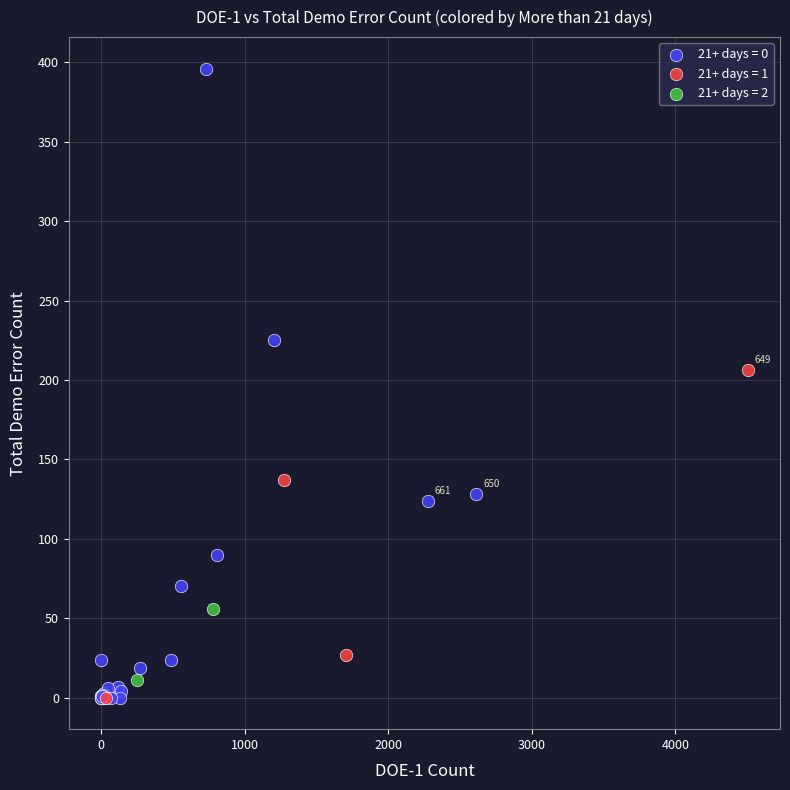

Which series contains the highest Y value?

21+ days = 0